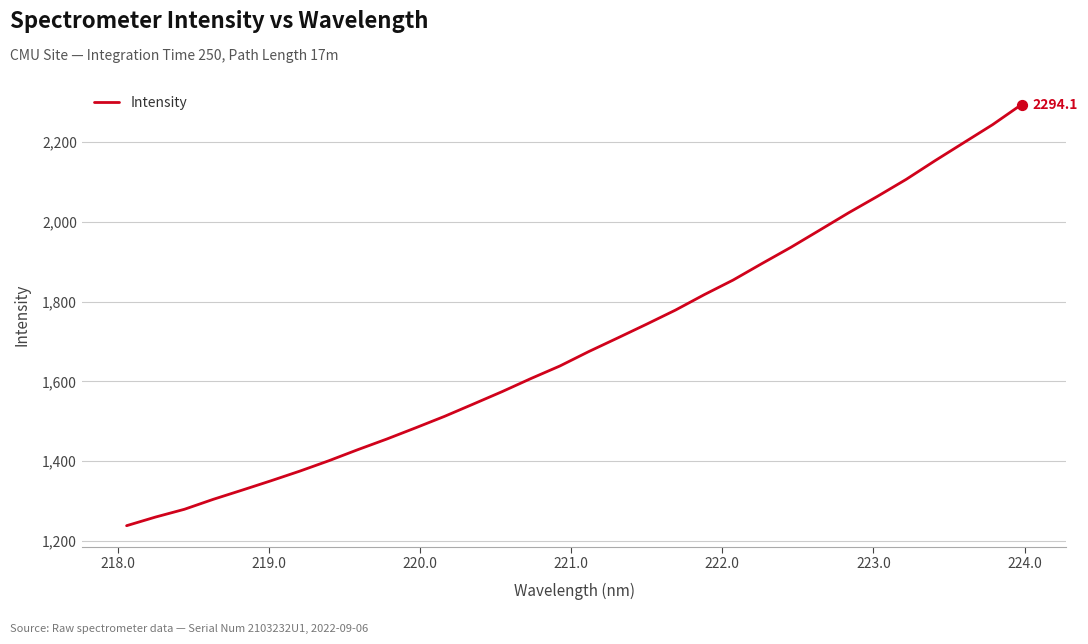

What is the difference between the maximum and minimum values?

1056.2